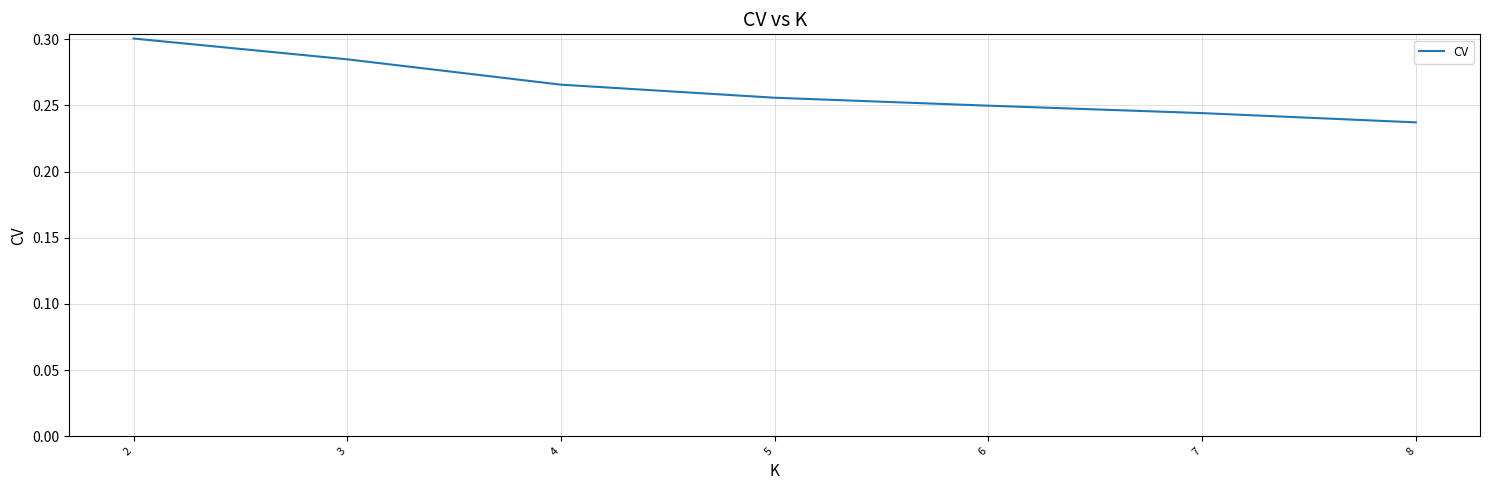

Rank the categories by value from highest to lowest.

2, 3, 4, 5, 6, 7, 8